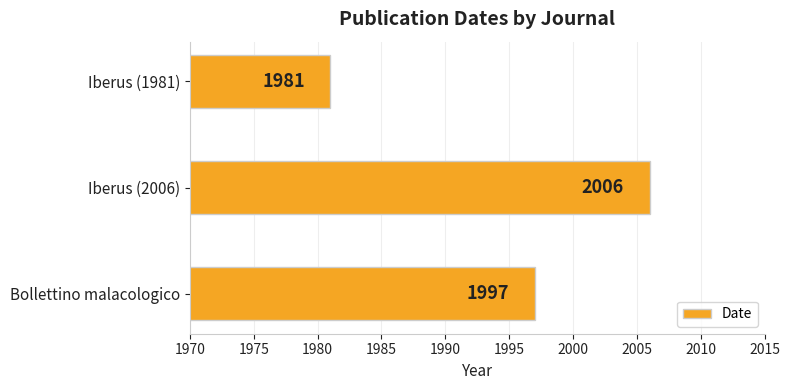

What is the average value?

1995